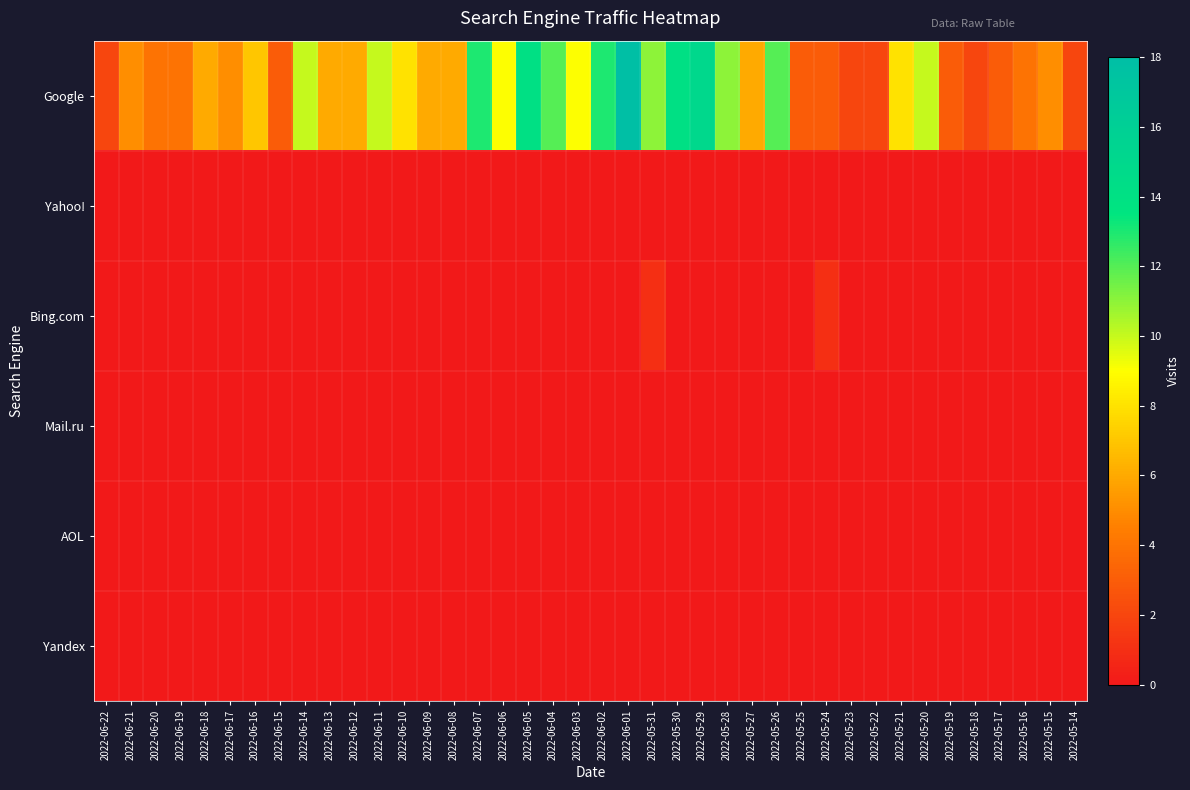

Which series has the largest total across all categories?

Google